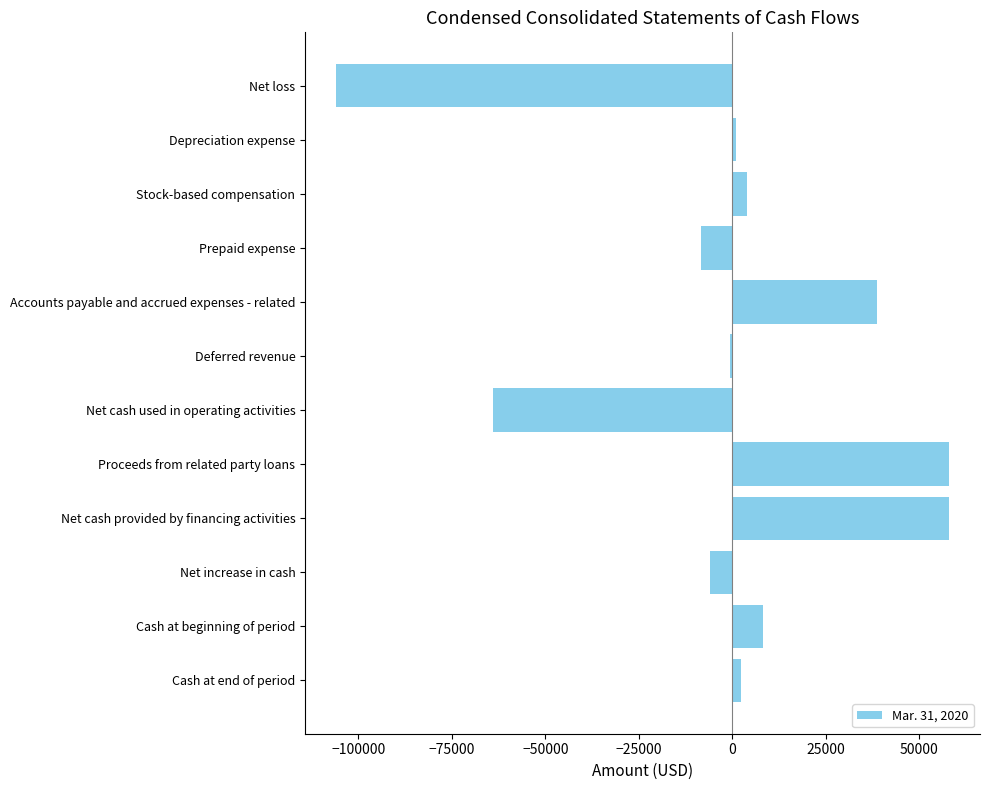

Which label corresponds to the smallest value in the chart?

Net loss